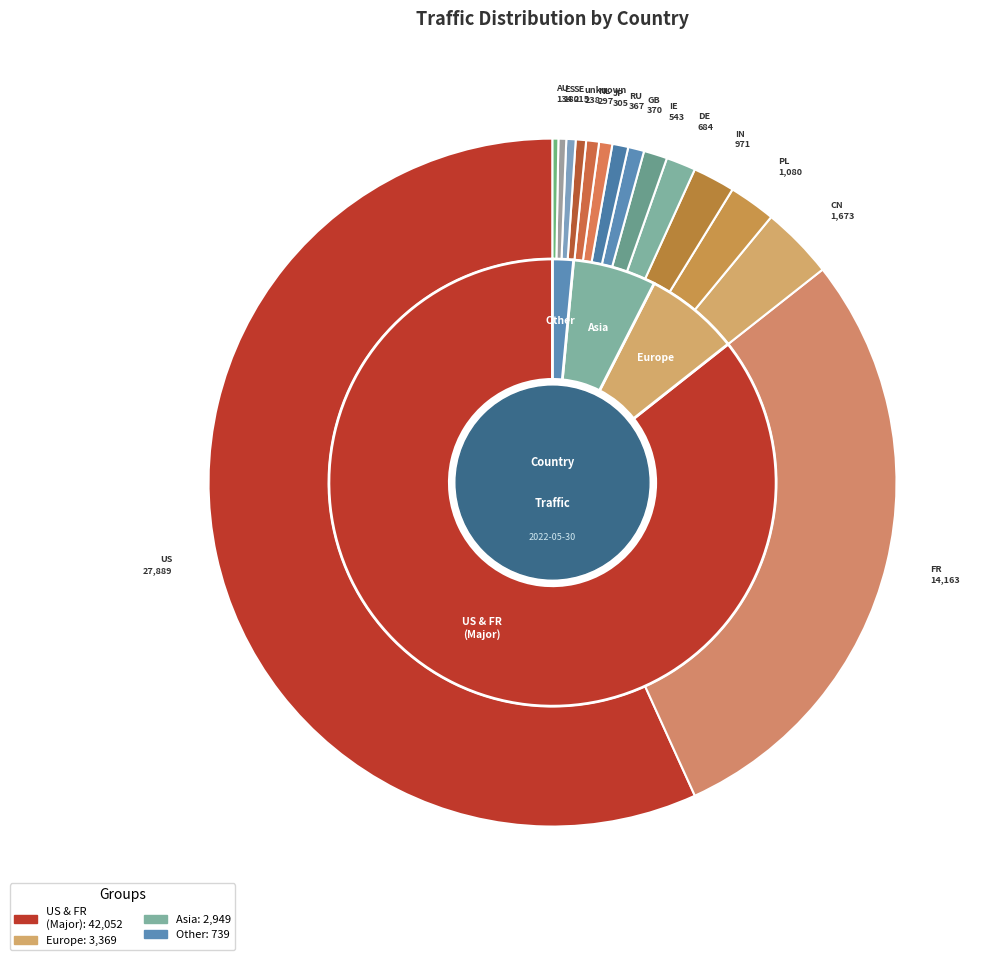

What is the majority slice?

US